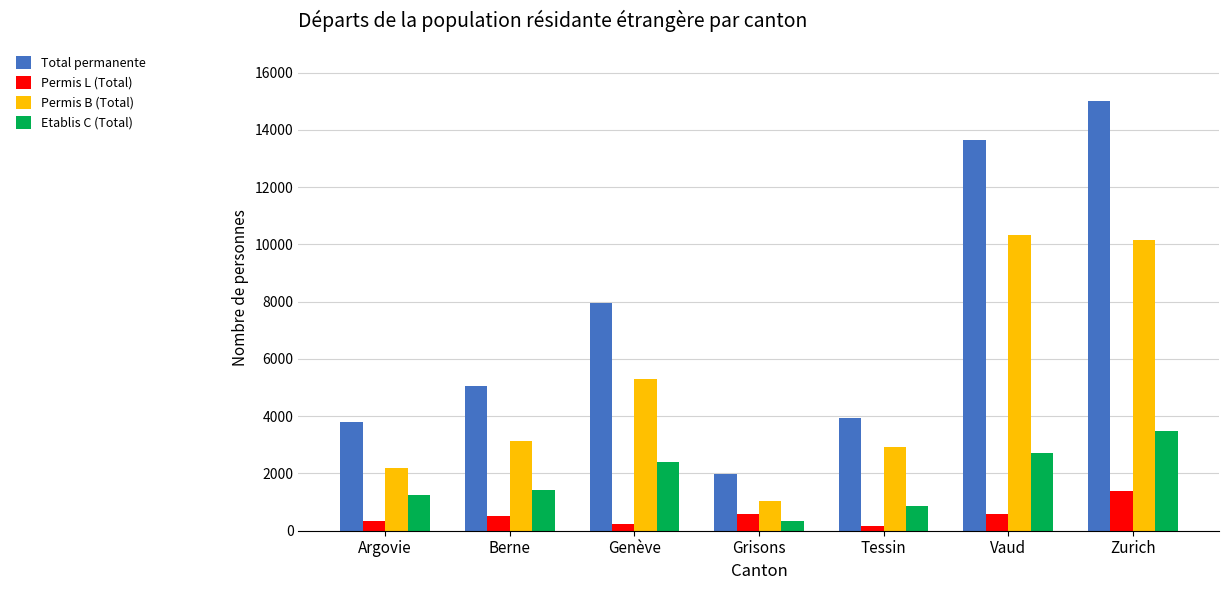

Where is Permis B (Total) nearest to the value 5690?

Genève